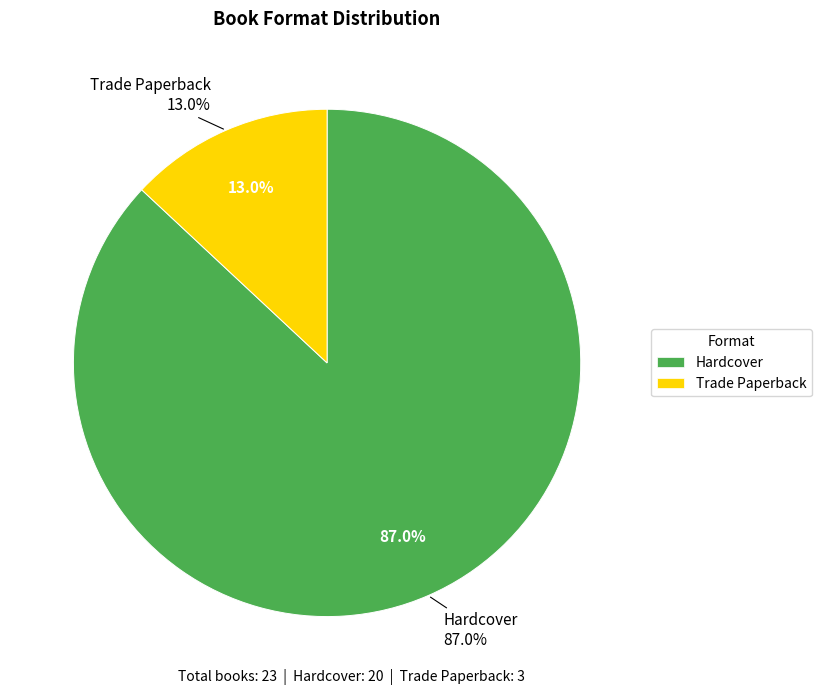

To the nearest percent, what is the average slice percentage?

50%